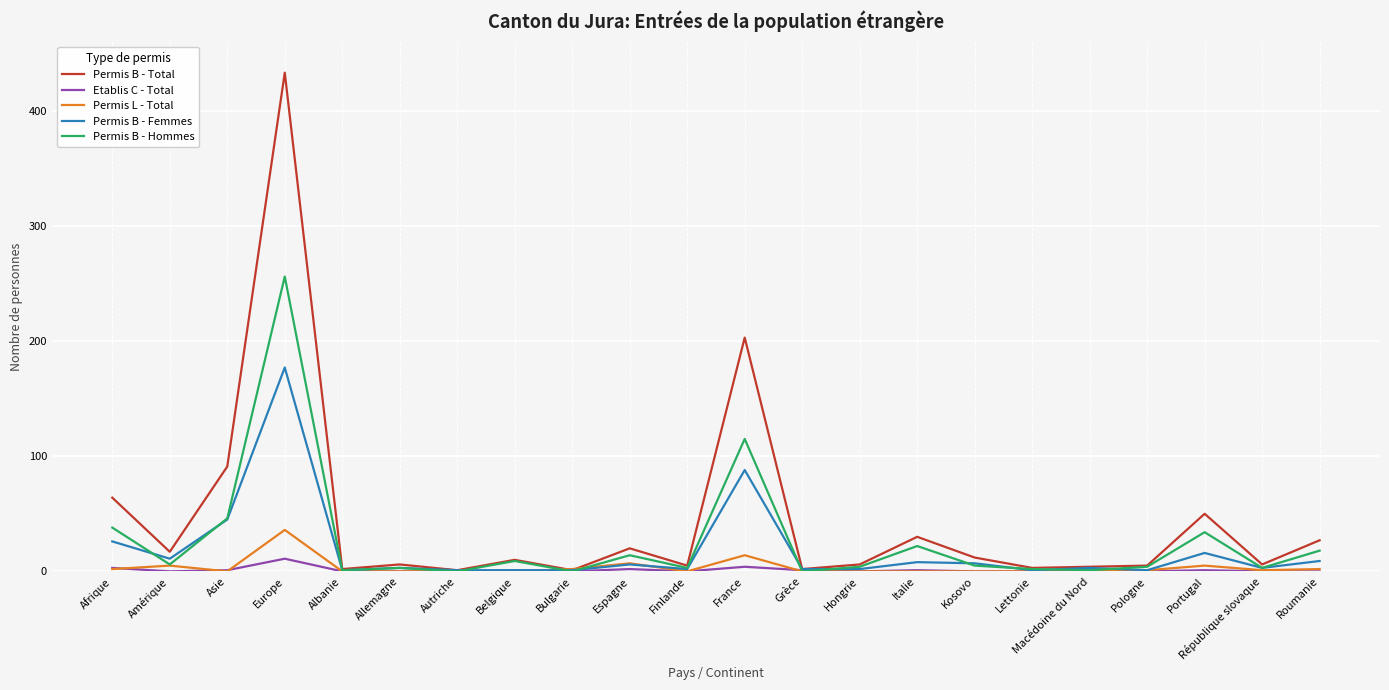

Between Europe and Espagne, which series saw the biggest shift?

Permis B - Total